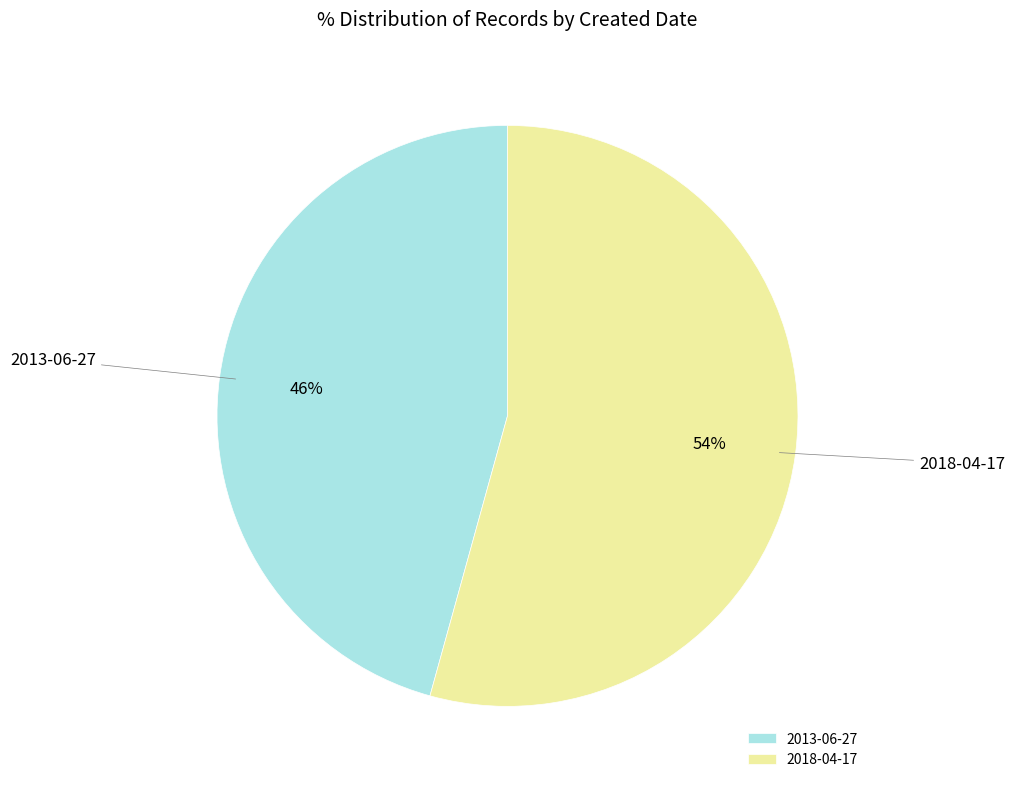

Between 2013-06-27 and 2018-04-17, which is larger?

2018-04-17